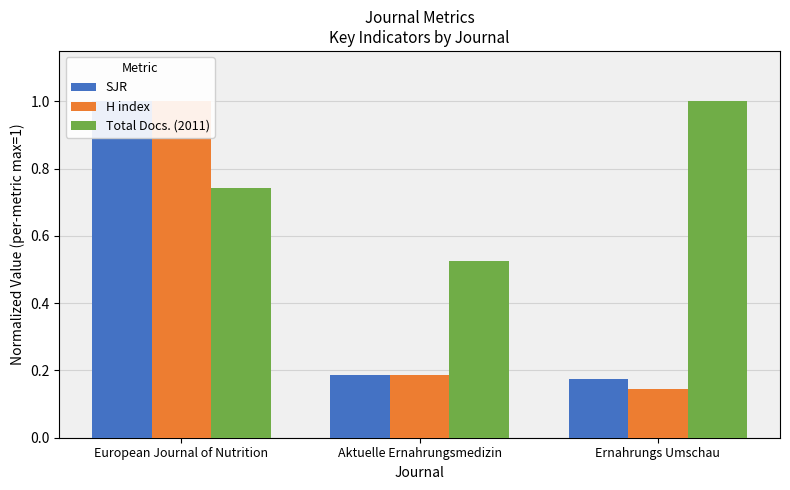

What is the minimum value shown in the chart?

0.1